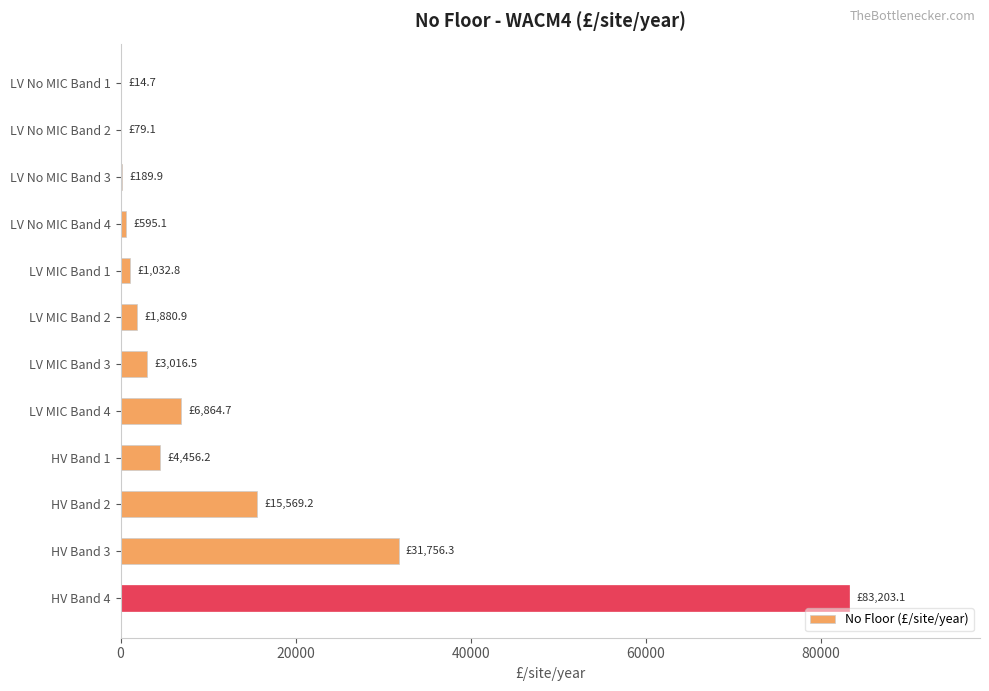

Count the number of categories in the chart.

12